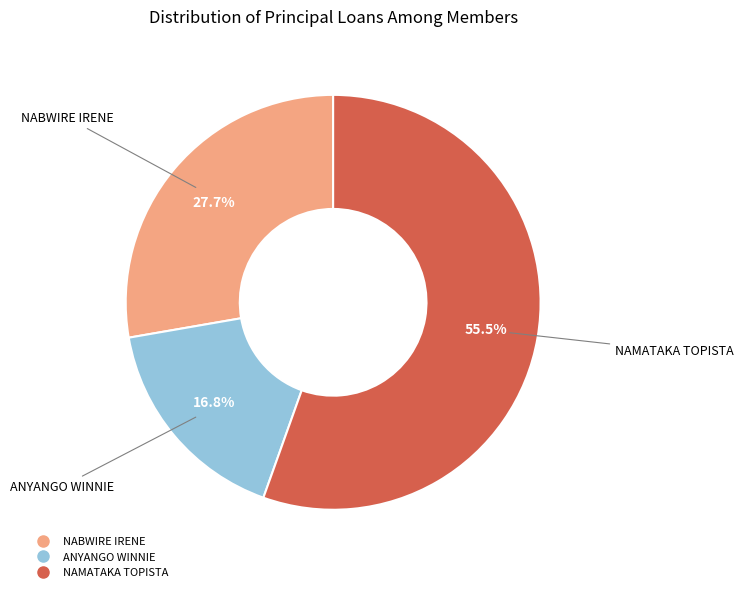

Which has a higher value, NAMATAKA TOPISTA or ANYANGO WINNIE?

NAMATAKA TOPISTA